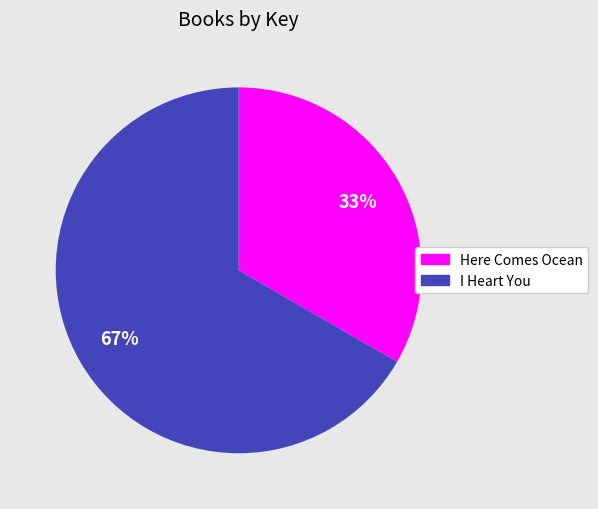

To the nearest percent, what is the average slice percentage?

50%